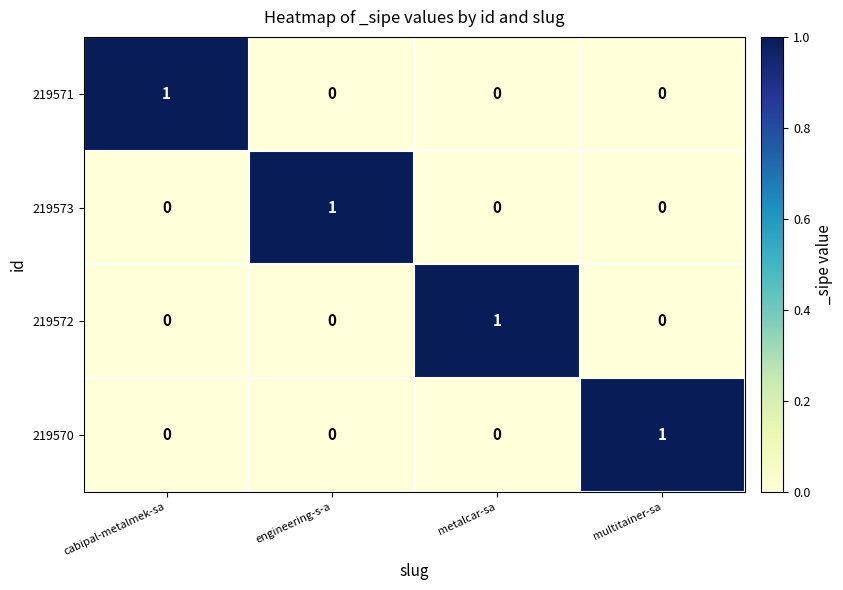

Reading right to left, what are all the values shown in this chart?

219571: multitainer-sa=0	metalcar-sa=0	engineering-s-a=0	cabipal-metalmek-sa=1
219573: multitainer-sa=0	metalcar-sa=0	engineering-s-a=1	cabipal-metalmek-sa=0
219572: multitainer-sa=0	metalcar-sa=1	engineering-s-a=0	cabipal-metalmek-sa=0
219570: multitainer-sa=1	metalcar-sa=0	engineering-s-a=0	cabipal-metalmek-sa=0